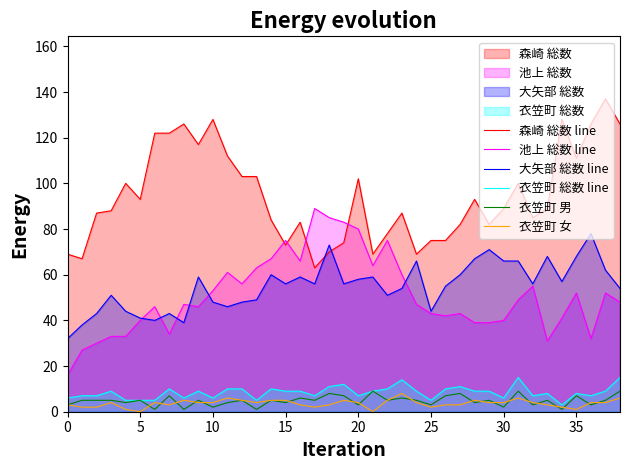

Which series has the largest total across all categories?

森崎 総数 line